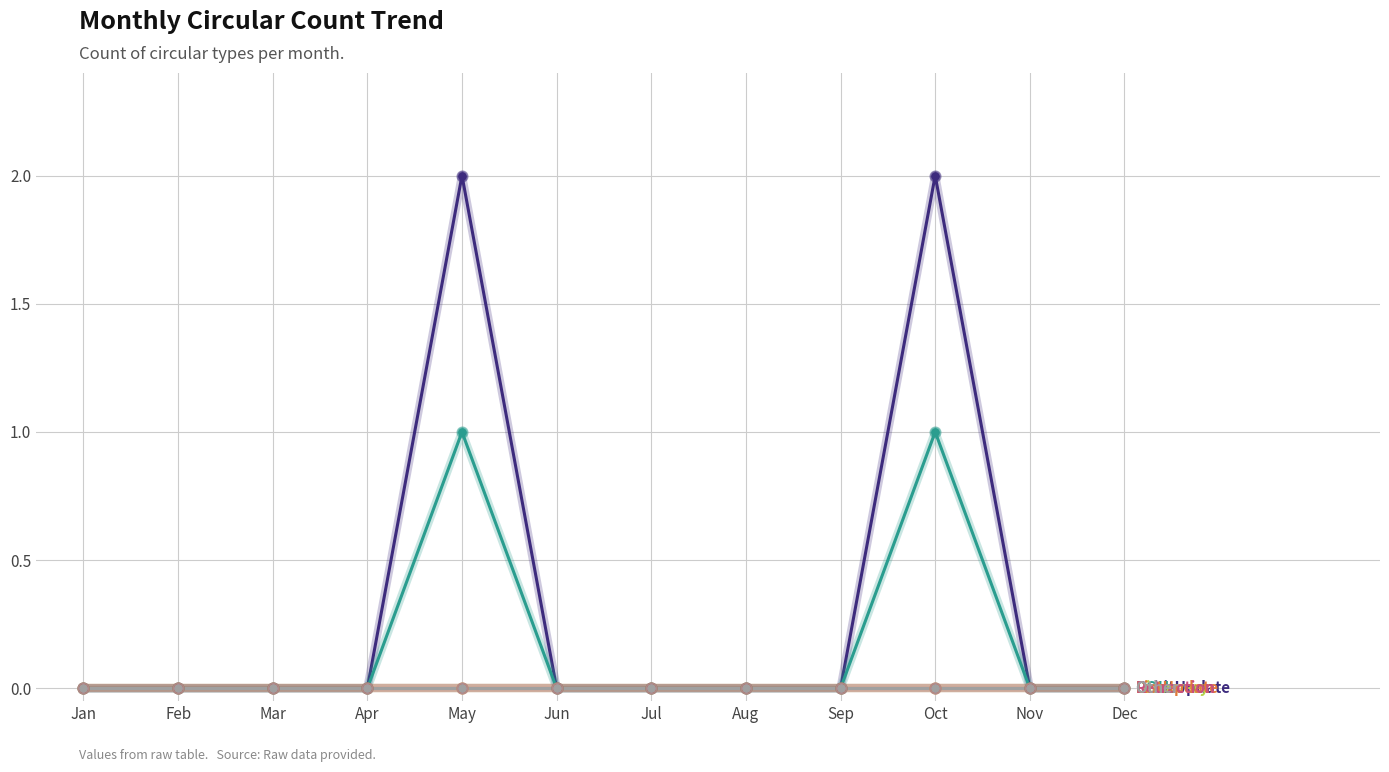

Is this an area chart (filled region under the line)?

No